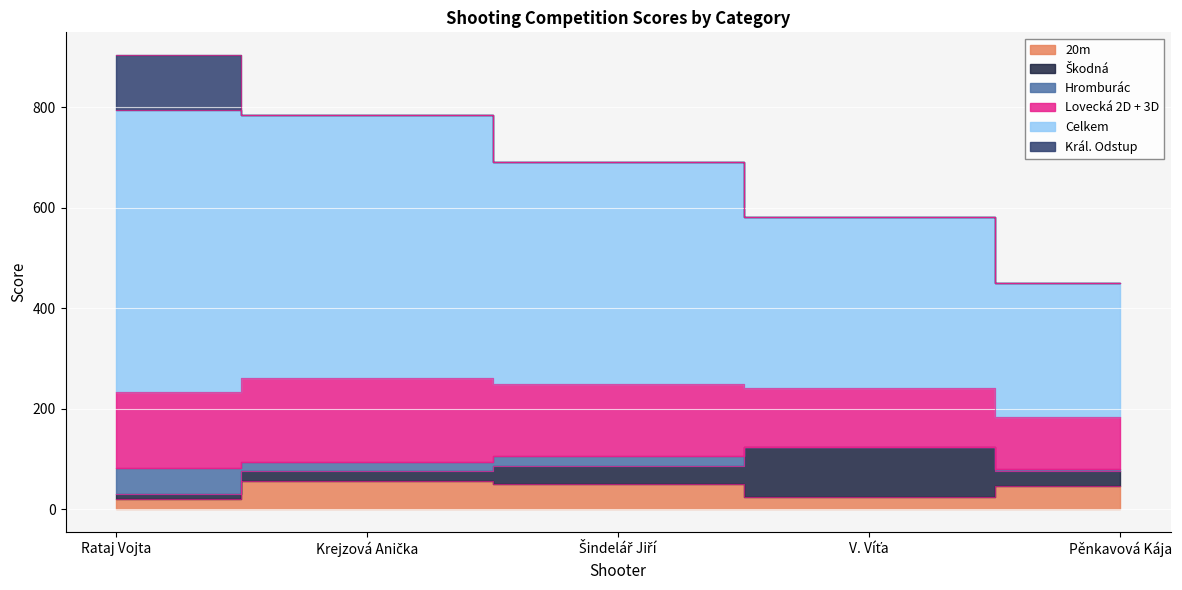

Is the value of Lovecká 2D + 3D at Pěnkavová Kája greater than the value of 20m at V. Víťa?

Yes